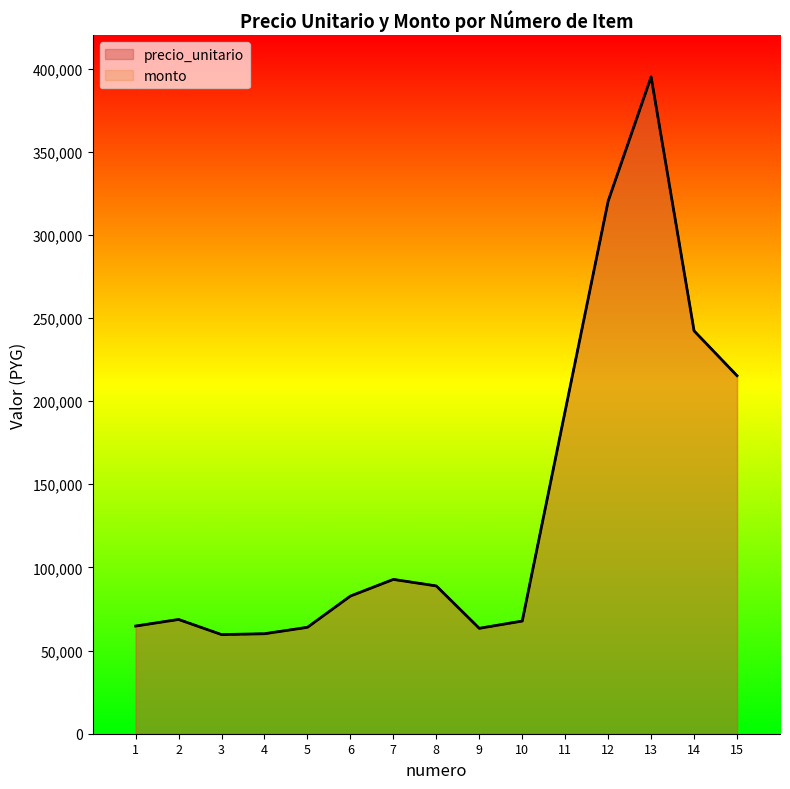

The value of precio_unitario at 7 is 121501. True or false?

False